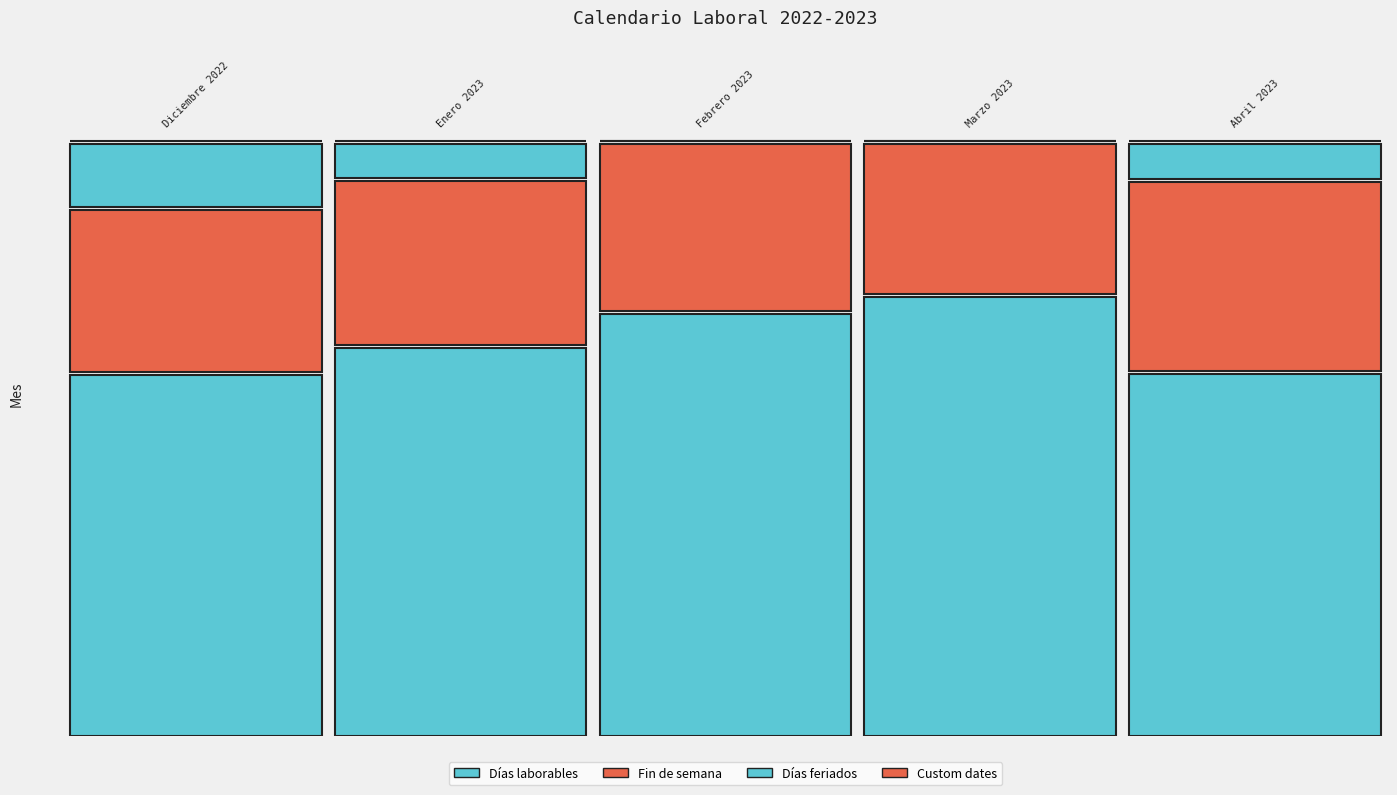

The Días laborables series shows 21 at Enero 2023. True or false?

True